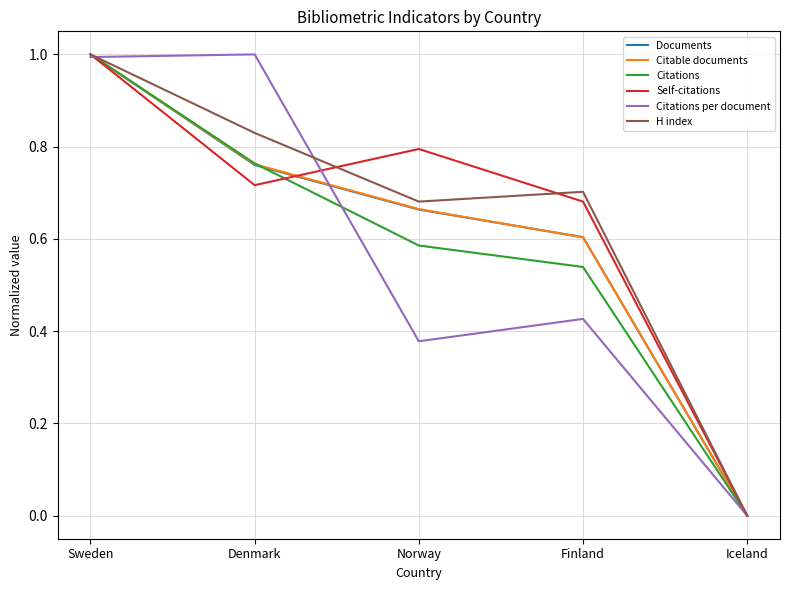

True or false: Self-citations has more than 0 points higher than both neighbors.

True